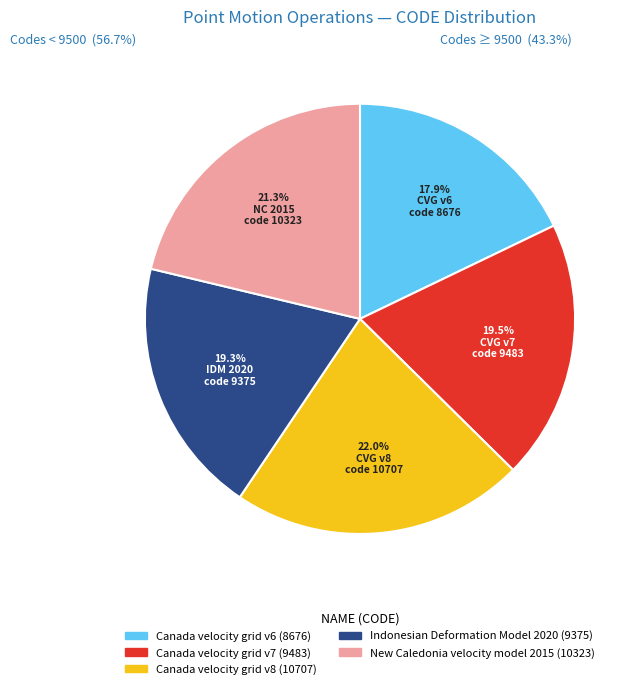

To the nearest percent, what is the combined percentage of Canada velocity grid v8 and Canada velocity grid v6?

40%